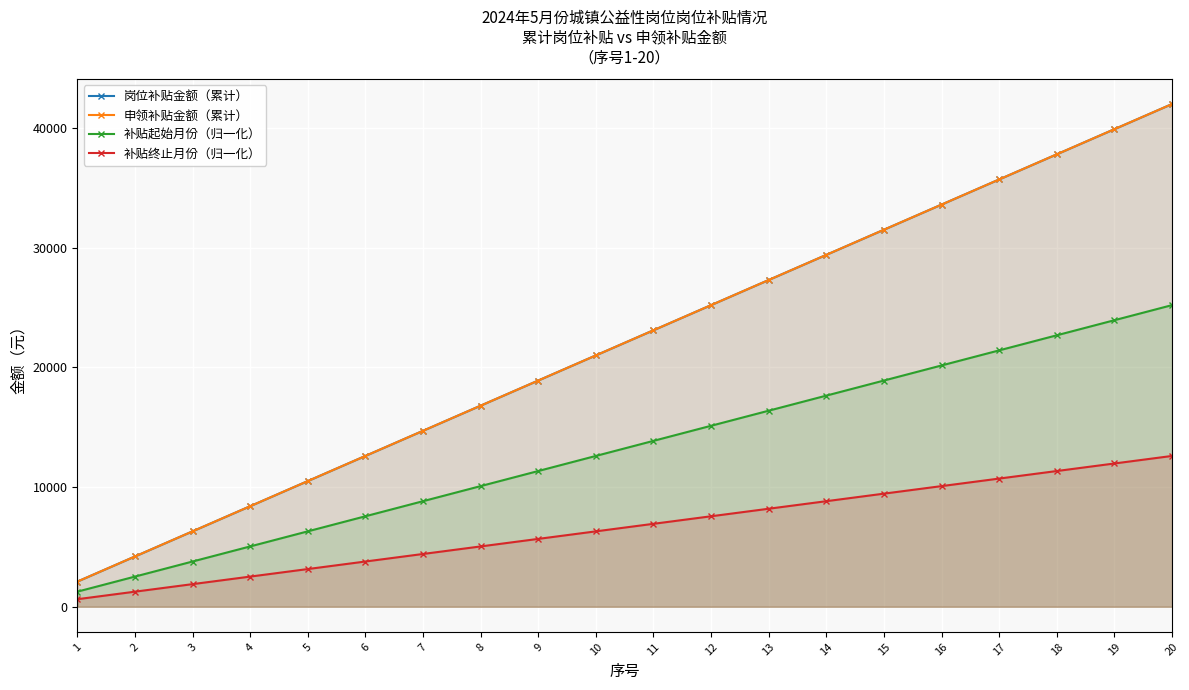

List the series in order of their peak value, lowest first.

补贴终止月份（归一化）, 补贴起始月份（归一化）, 岗位补贴金额（累计）, 申领补贴金额（累计）